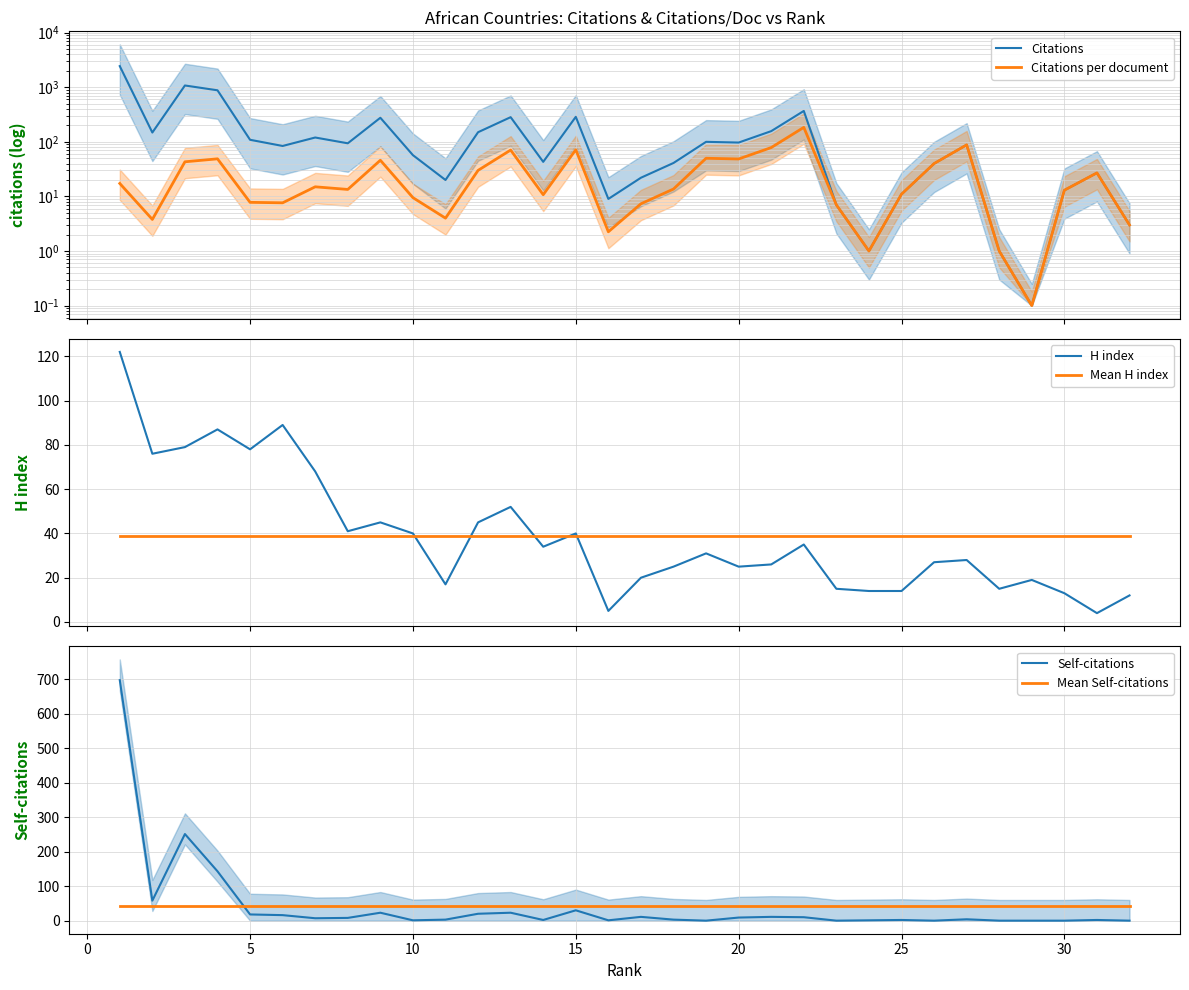

What is the average value of the Citations per document series?

30.5